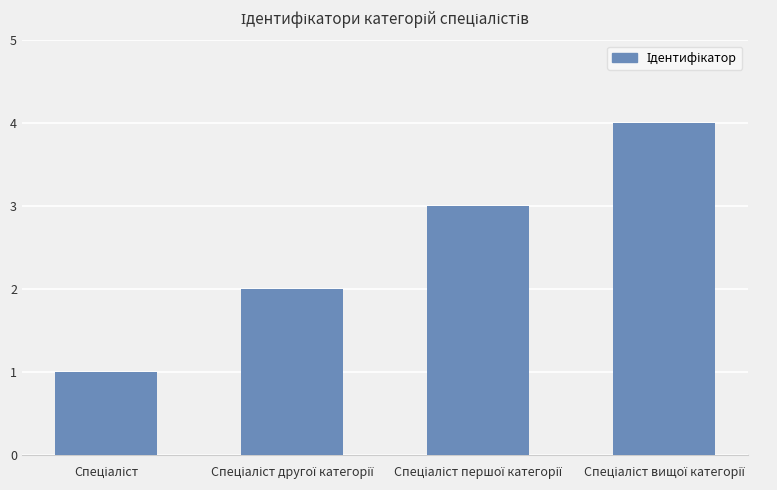

What is the difference between the maximum and minimum values?

3